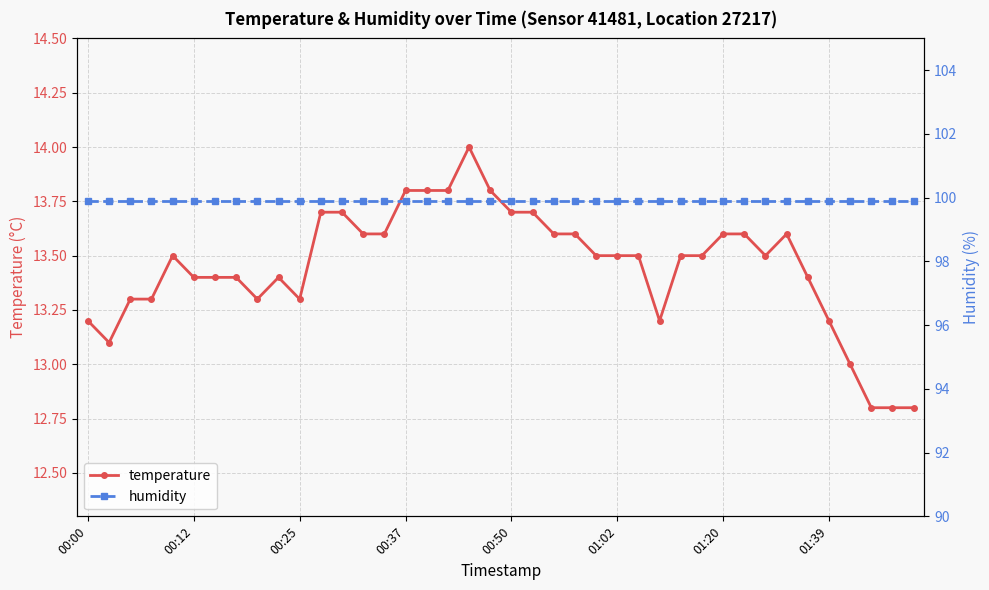

The value of temperature at 01:39 is 13.2. True or false?

True